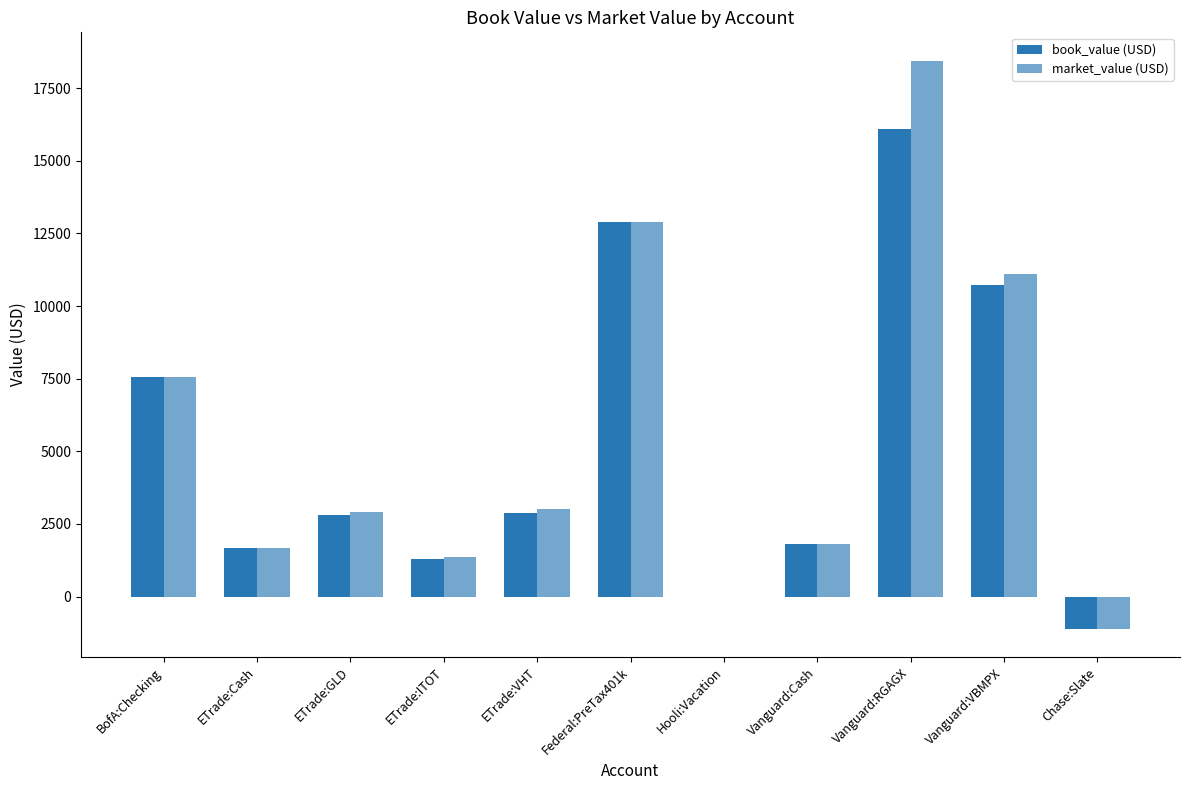

Which category has the highest value in the book_value (USD) series?

Vanguard:RGAGX